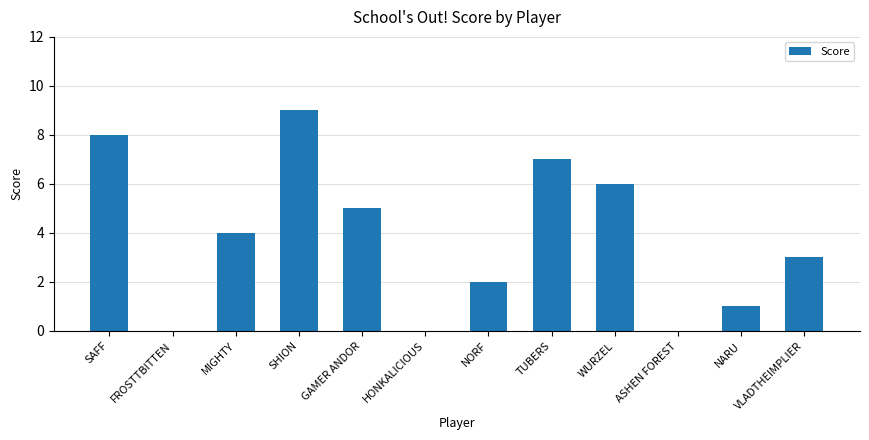

How many series are shown in this chart?

1